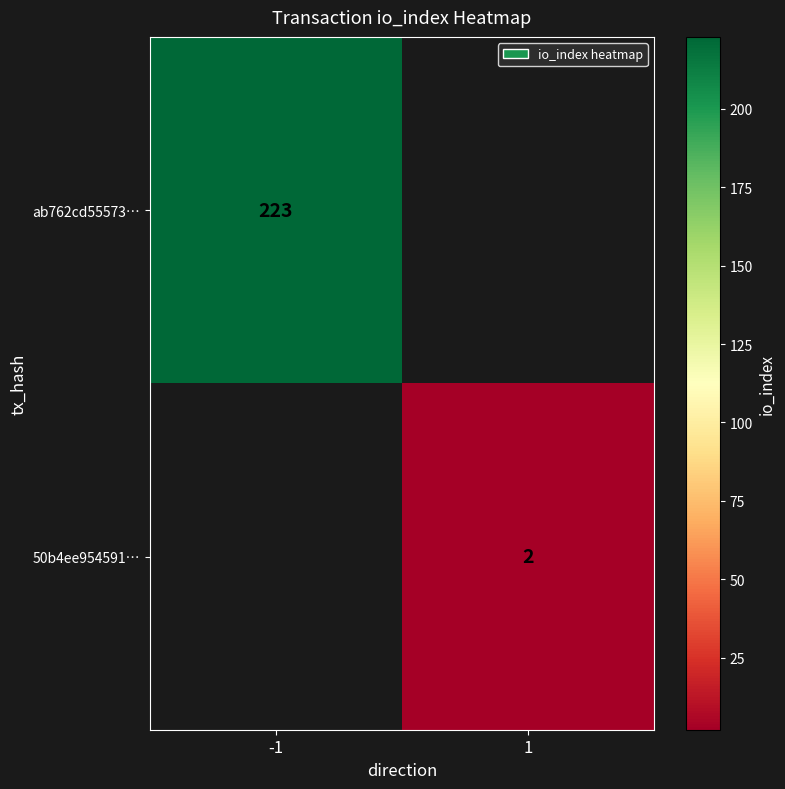

Is the value of ab762cd55573… at -1 greater than the value of 50b4ee954591… at 1?

Yes